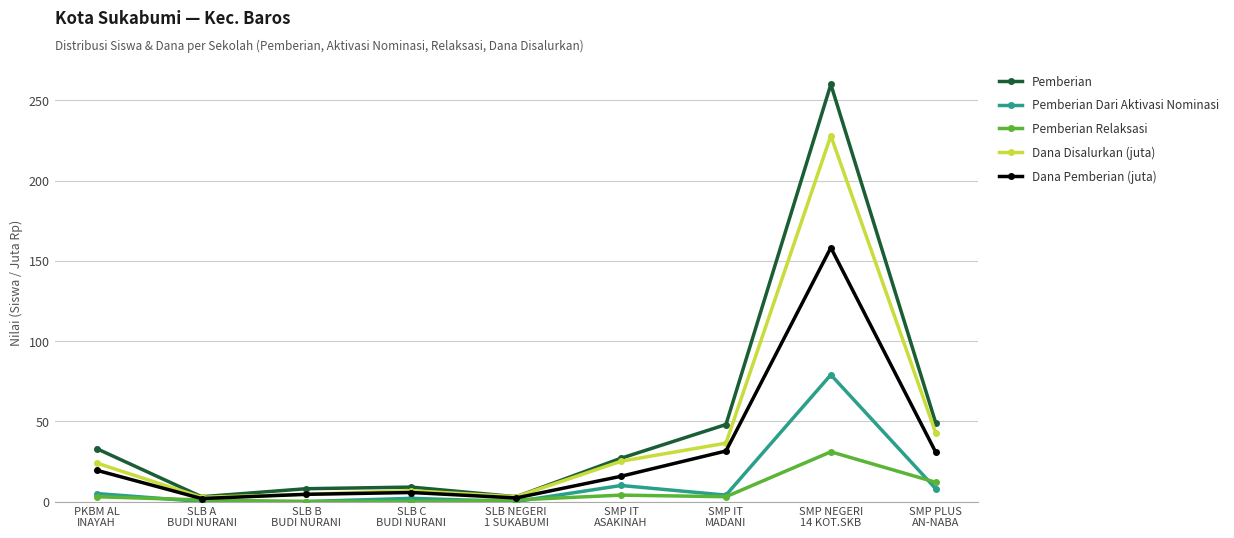

What are all the series names shown in the legend?

Pemberian, Pemberian Dari Aktivasi Nominasi, Pemberian Relaksasi, Dana Disalurkan (juta), Dana Pemberian (juta)